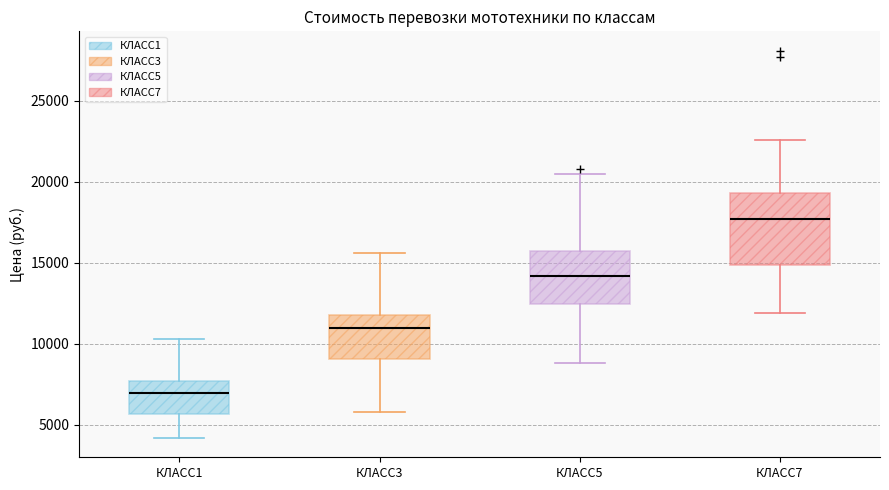

Comparing the boxes themselves (not the whiskers), which one is the tallest?

КЛАСС7